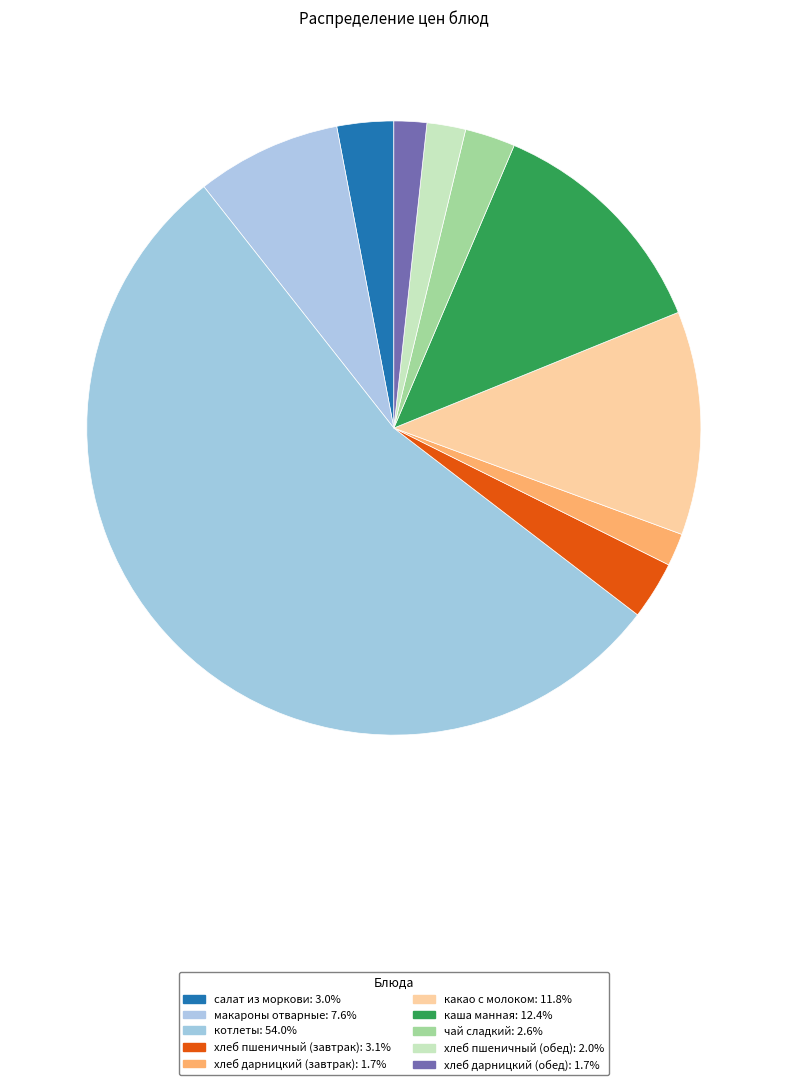

What percentage is the какао с молоком slice, to the nearest percent?

12%